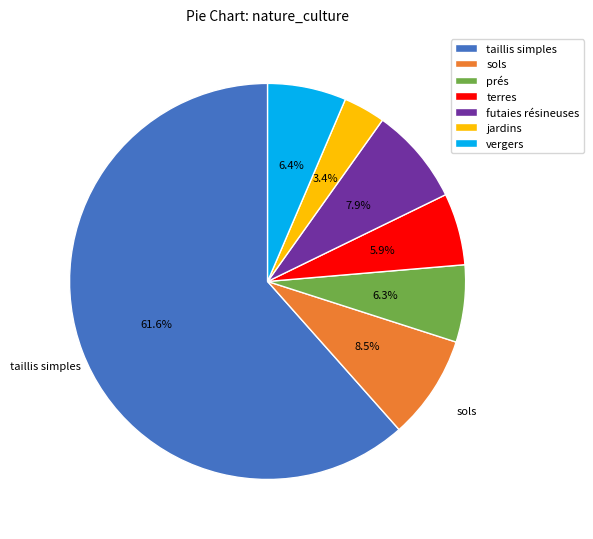

How many segments does this pie chart have?

7